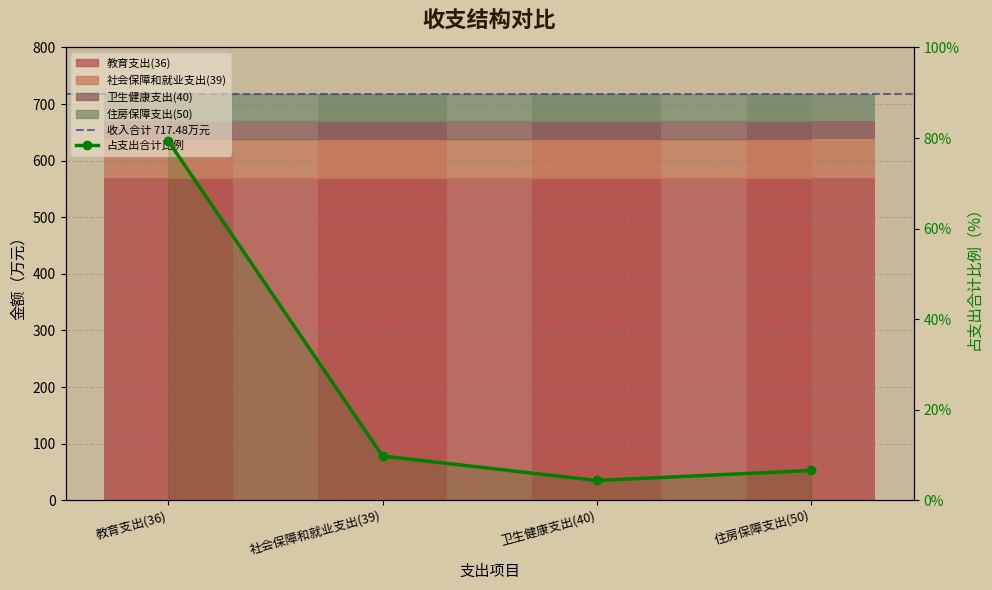

What is the change in value from 社会保障和就业支出(39) to 住房保障支出(50)?

-3.2